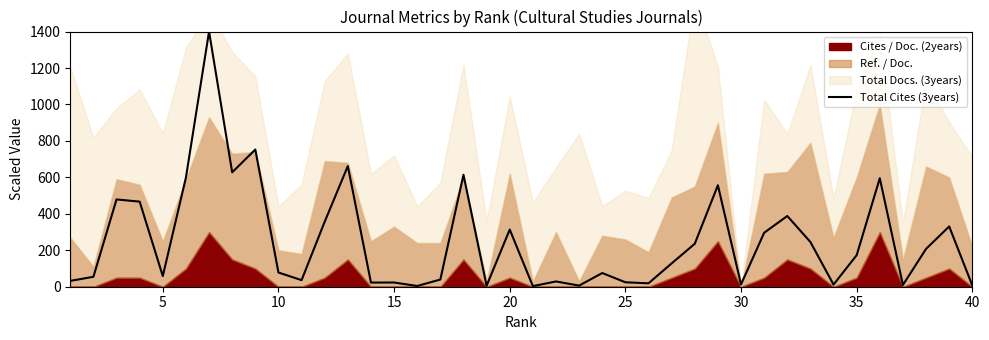

What is the maximum value for Total Cites (3years)?

1400.0